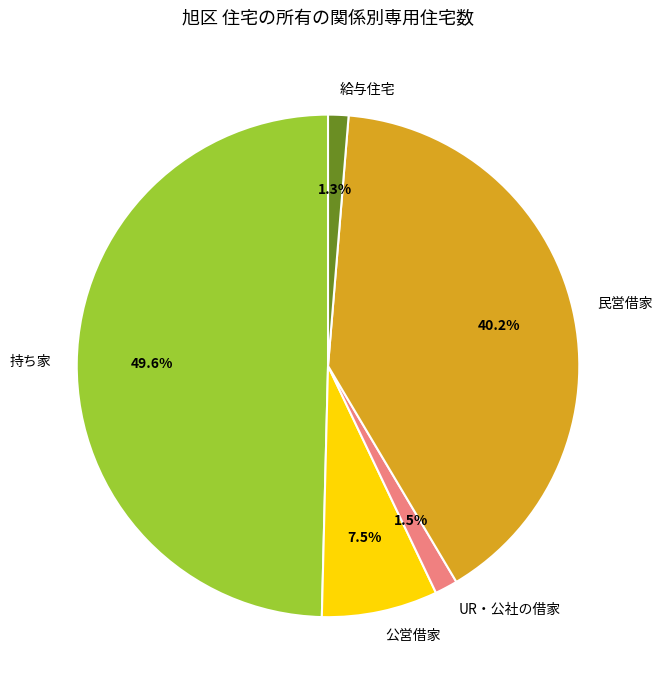

To the nearest percent, what is the combined percentage of 民営借家 and 公営借家?

48%